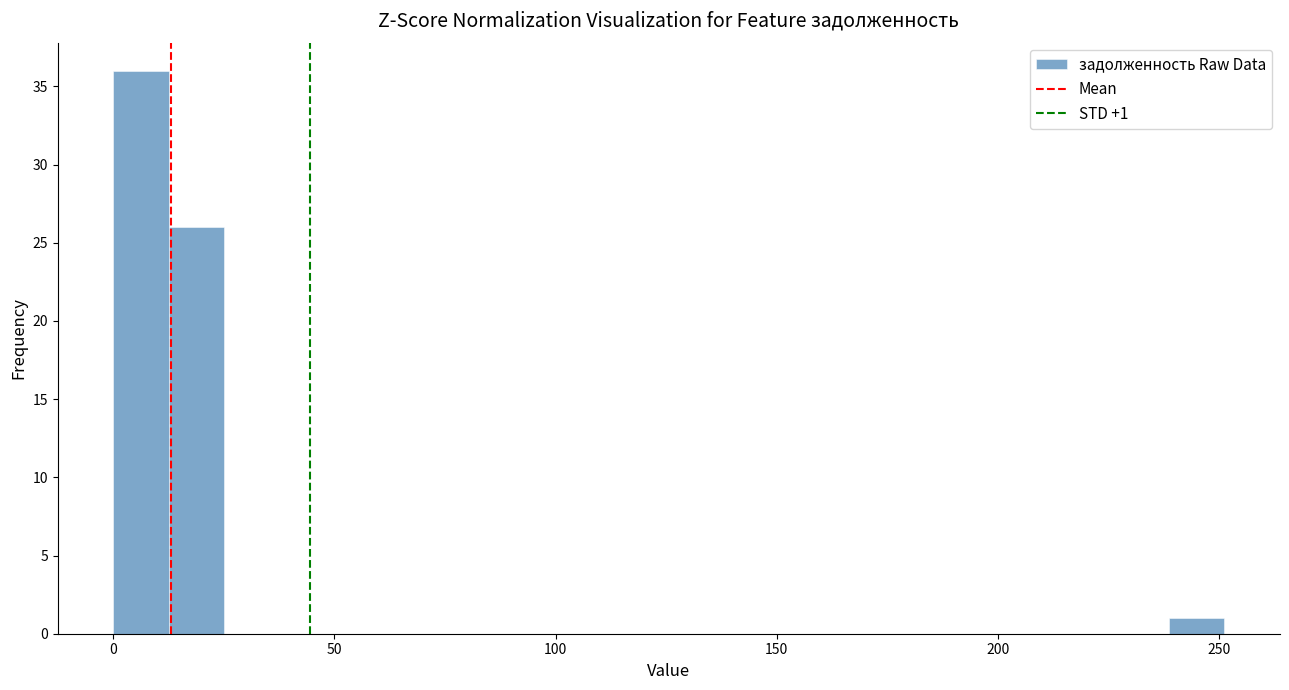

Around what value on the x-axis is the tallest bar? Give the approximate position of its centre, as read against the axis.

5